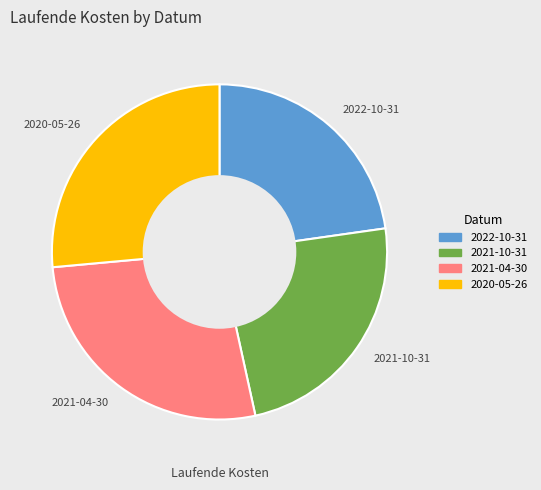

The 2022-10-31 slice represents 14% of the pie. True or false?

False